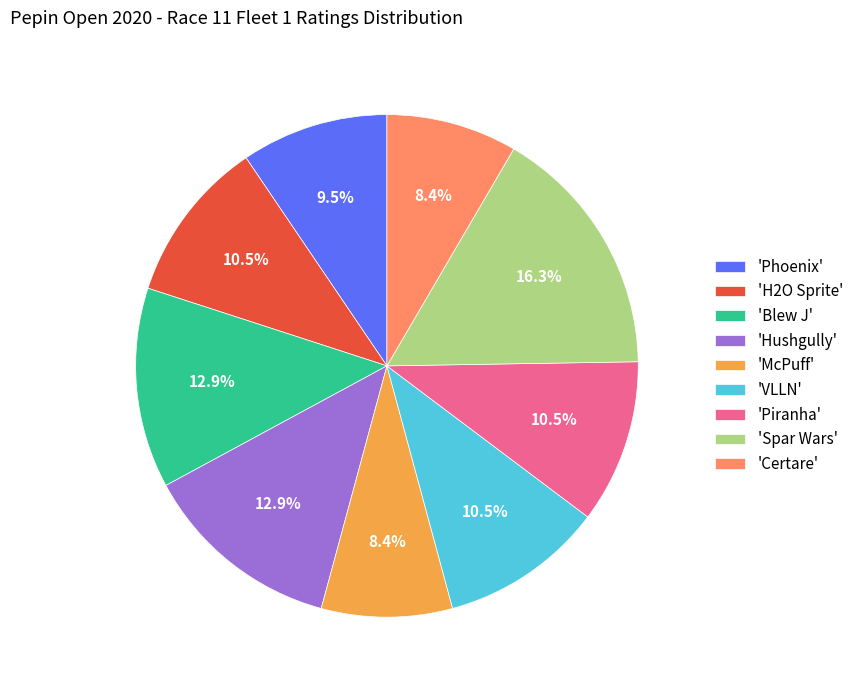

What is the ratio of the value at 'Blew J' to the value at 'Spar Wars'?

0.8